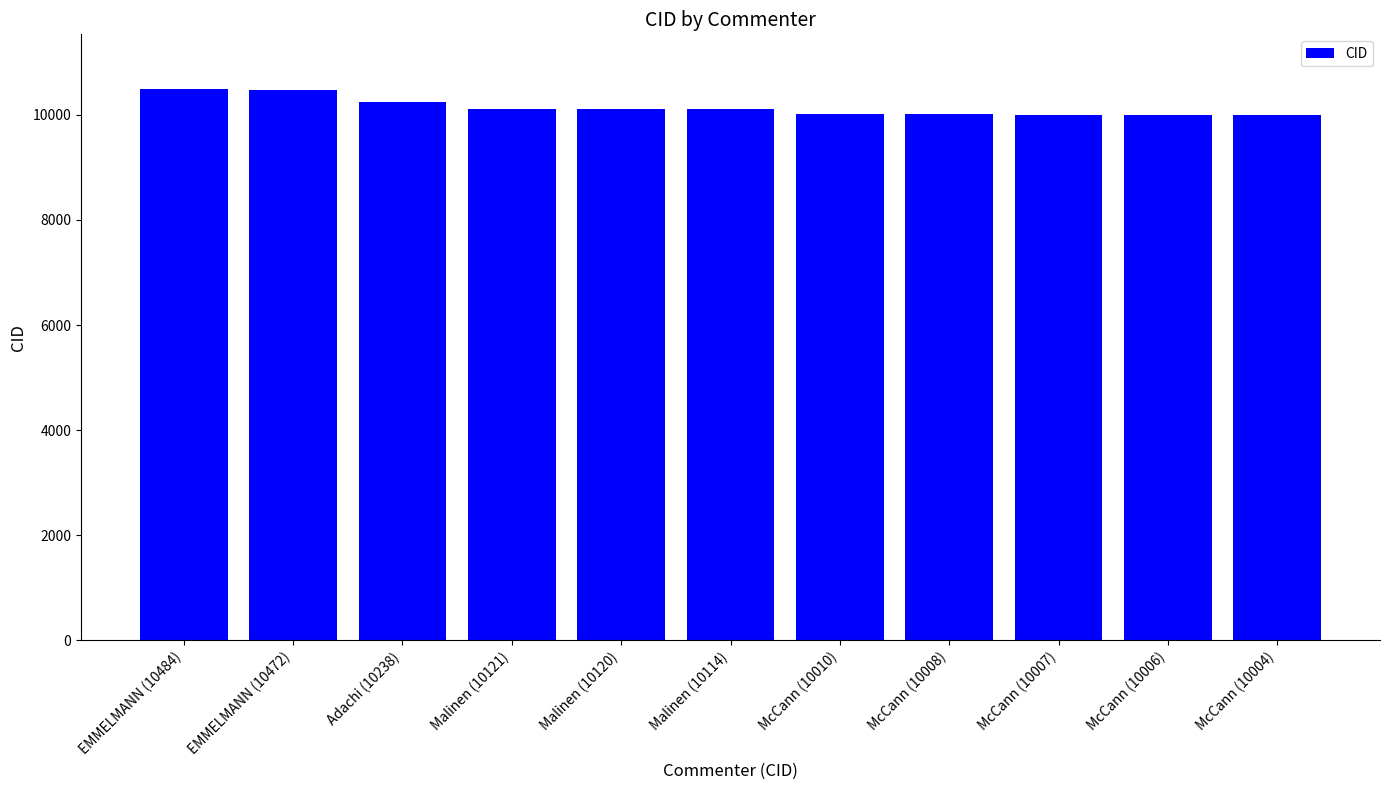

Is it true that the value at Malinen (10120) is 5704?

False